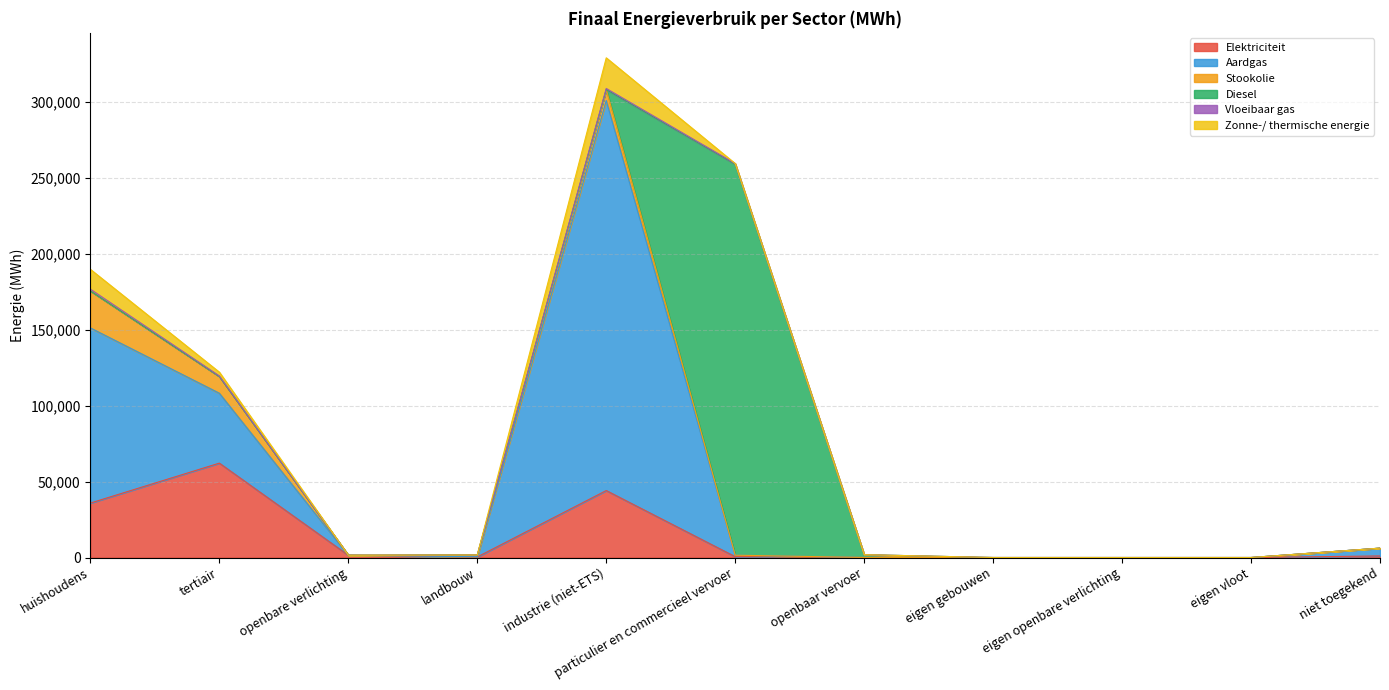

Rank the categories by Elektriciteit value from highest to lowest.

tertiair, industrie (niet-ETS), huishoudens, openbare verlichting, niet toegekend, particulier en commercieel vervoer, landbouw, openbaar vervoer, eigen gebouwen, eigen openbare verlichting, eigen vloot